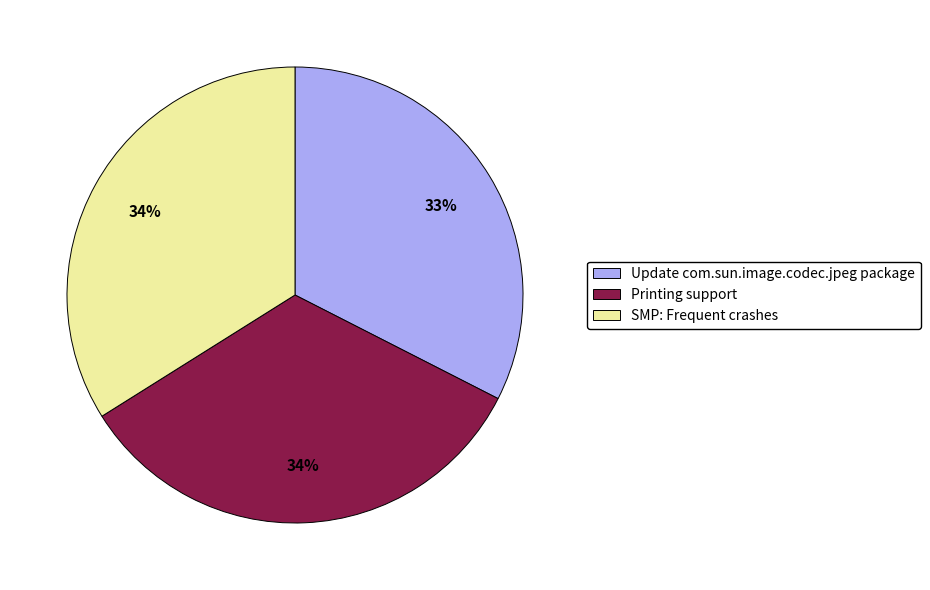

To the nearest percent, what is the average slice percentage?

33%